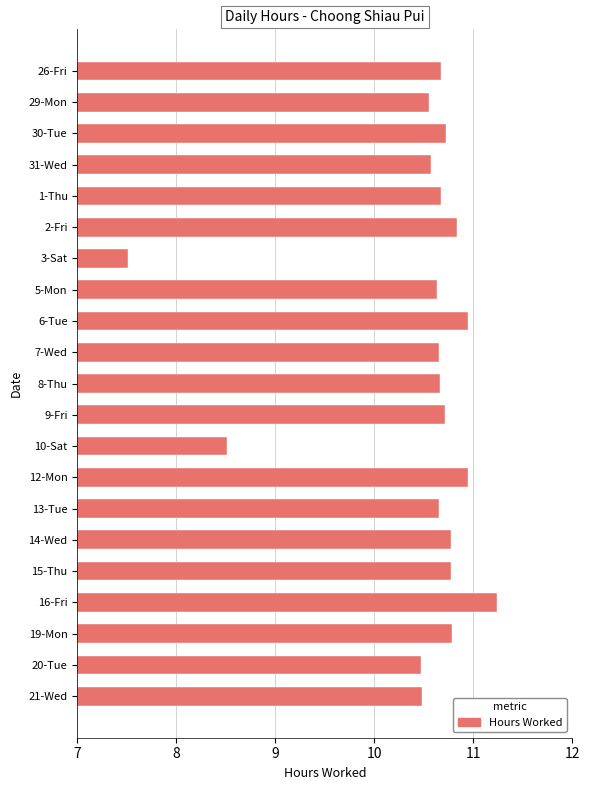

Between 15-Thu and 13-Tue, which is larger?

15-Thu